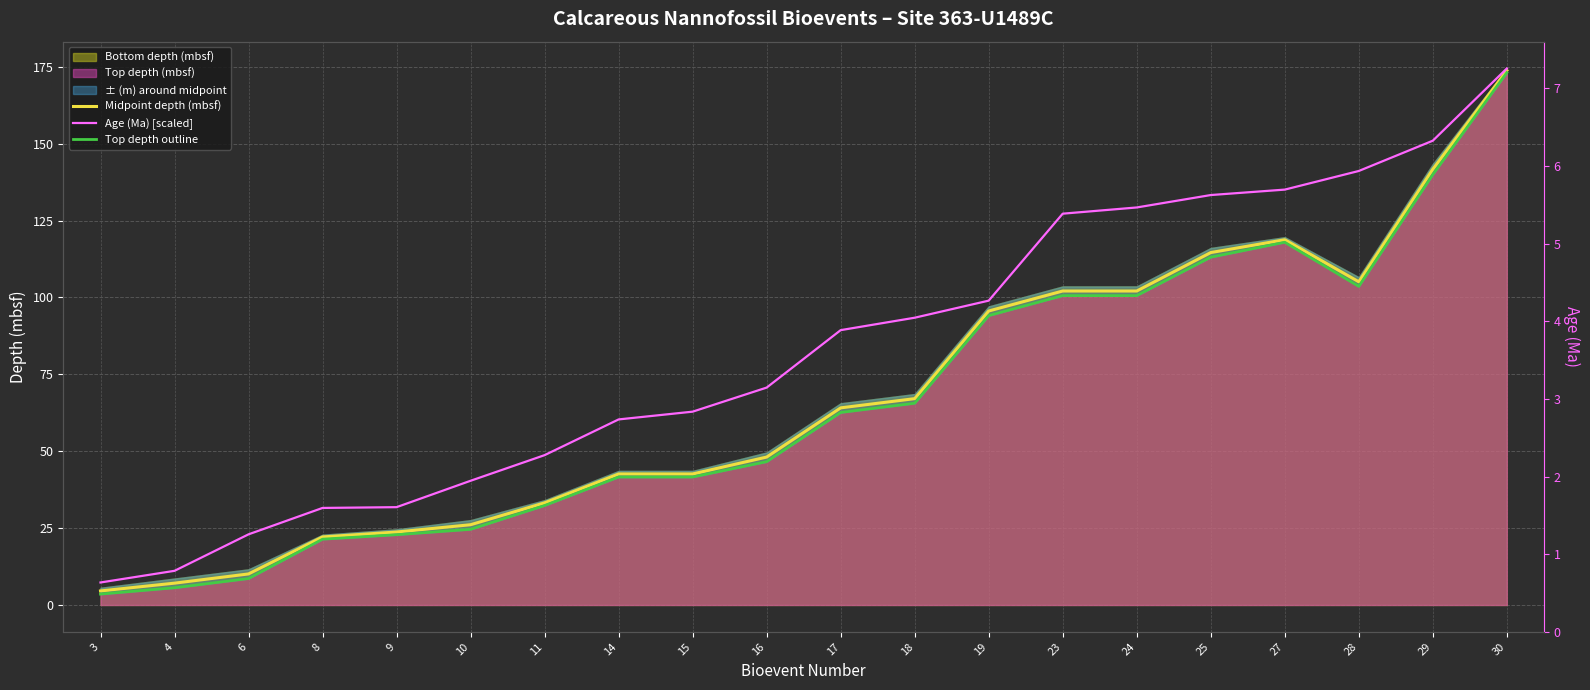

Where is Top depth outline nearest to the value 88?

19